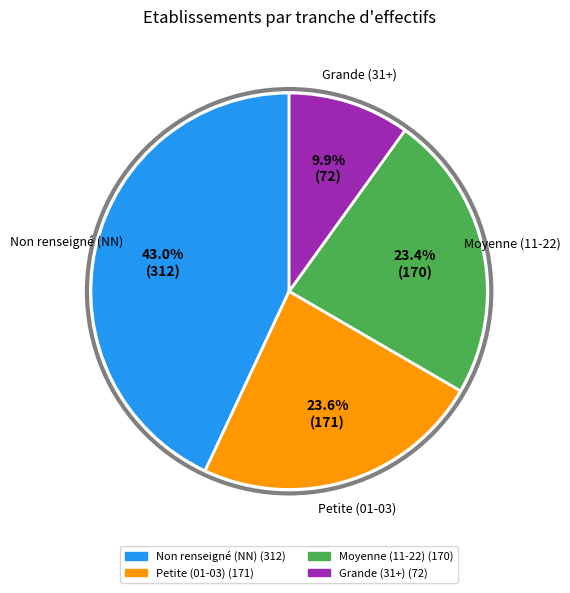

Is there a majority slice in this chart?

No